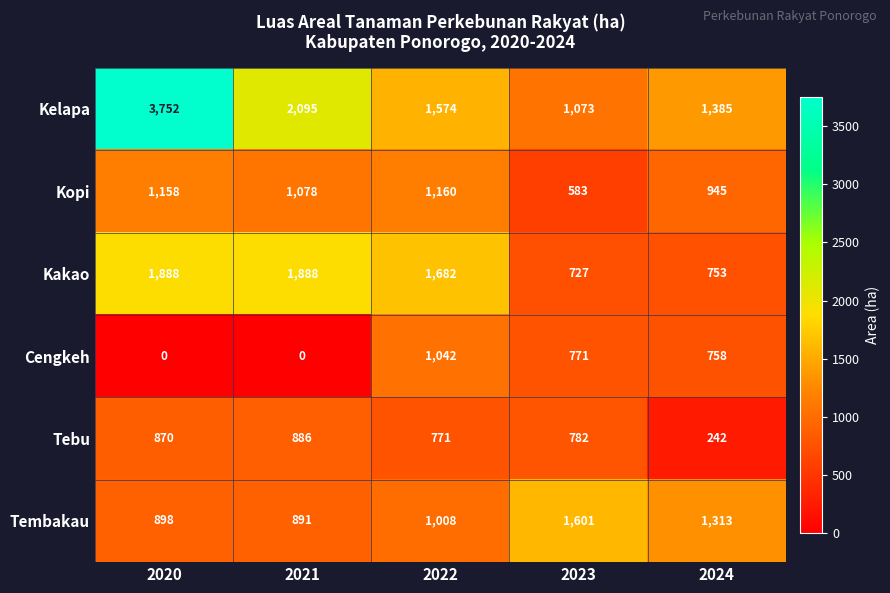

Which series has the largest range (max minus min)?

Kelapa